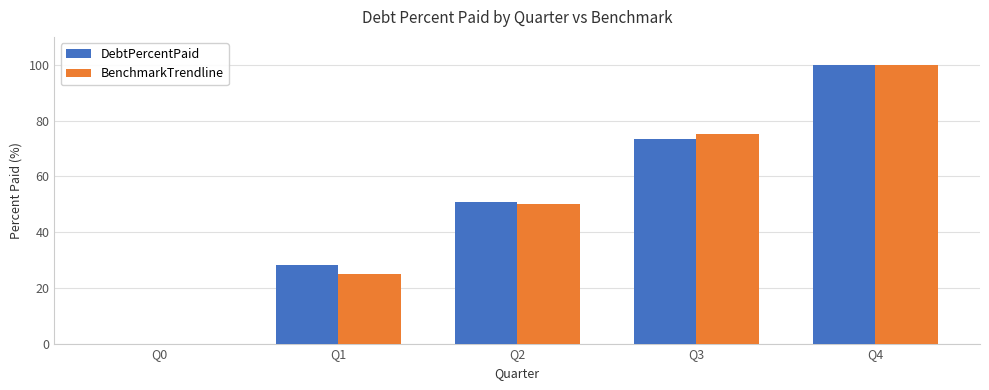

What is the highest value of the DebtPercentPaid series?

100.0